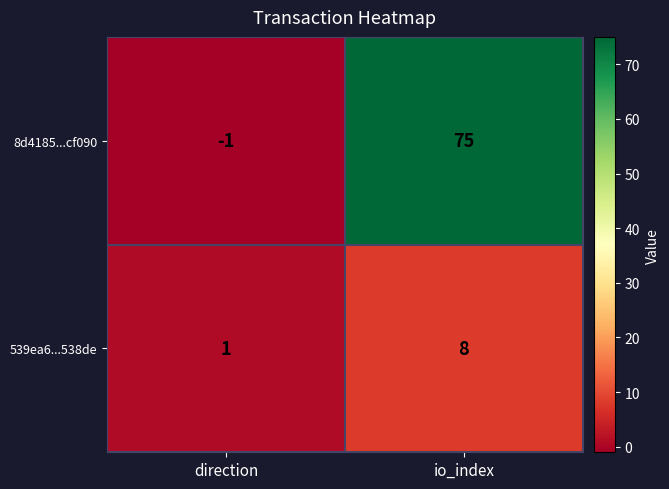

What is the difference between the maximum and minimum values in the 8d4185...cf090 series?

76